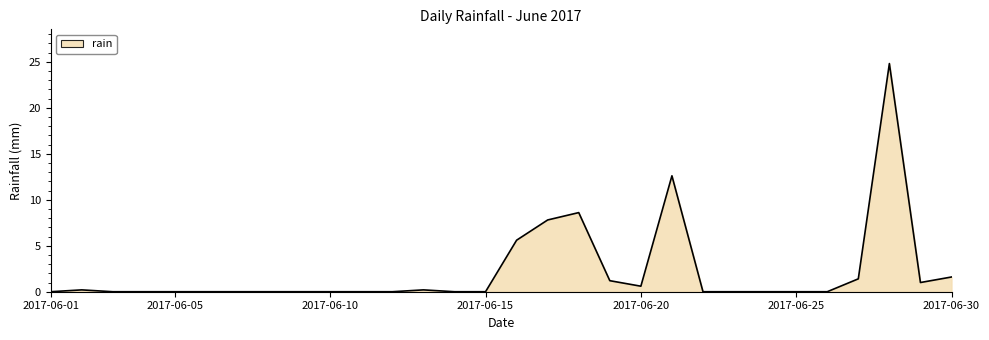

What is the greatest value displayed?

24.8